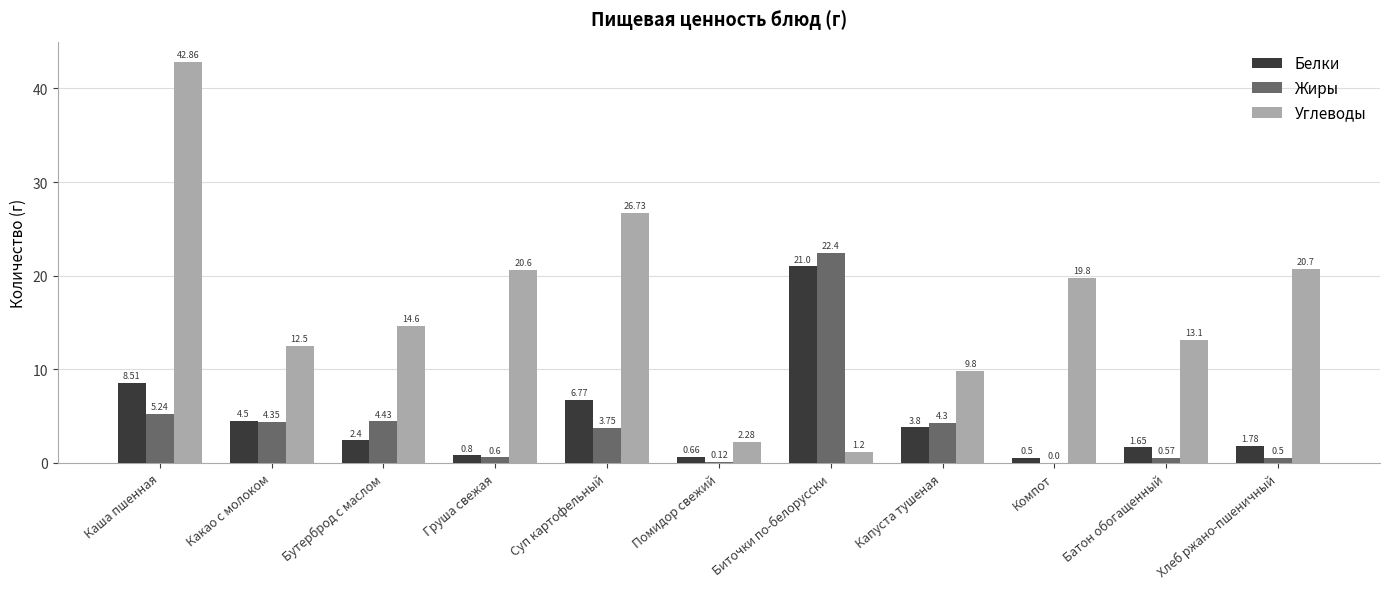

At which label is Жиры closest to 11?

Каша пшенная